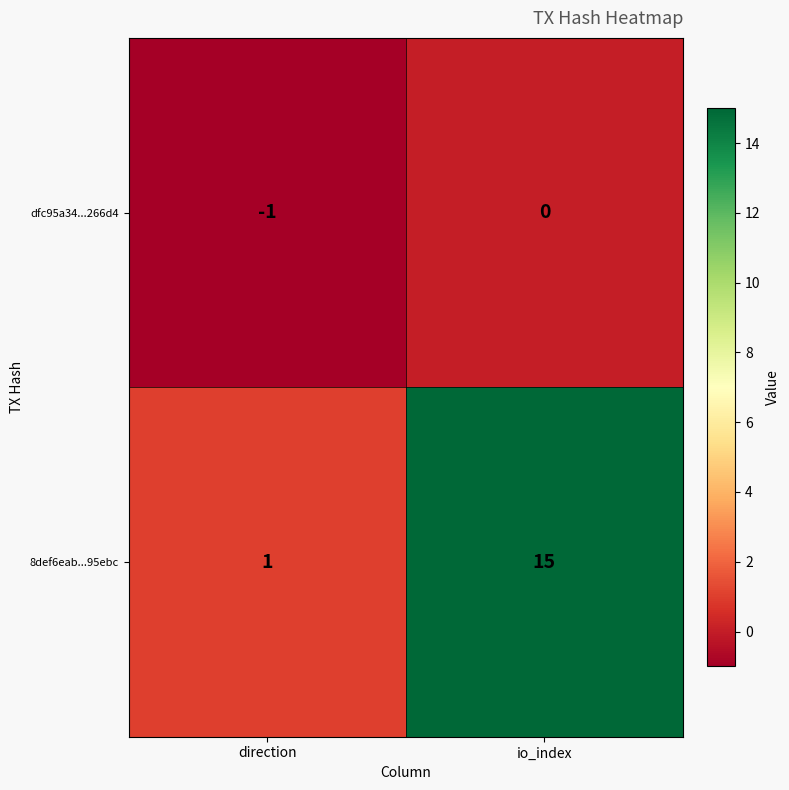

What is the difference between the maximum and minimum values in the 8def6eab...95ebc series?

14